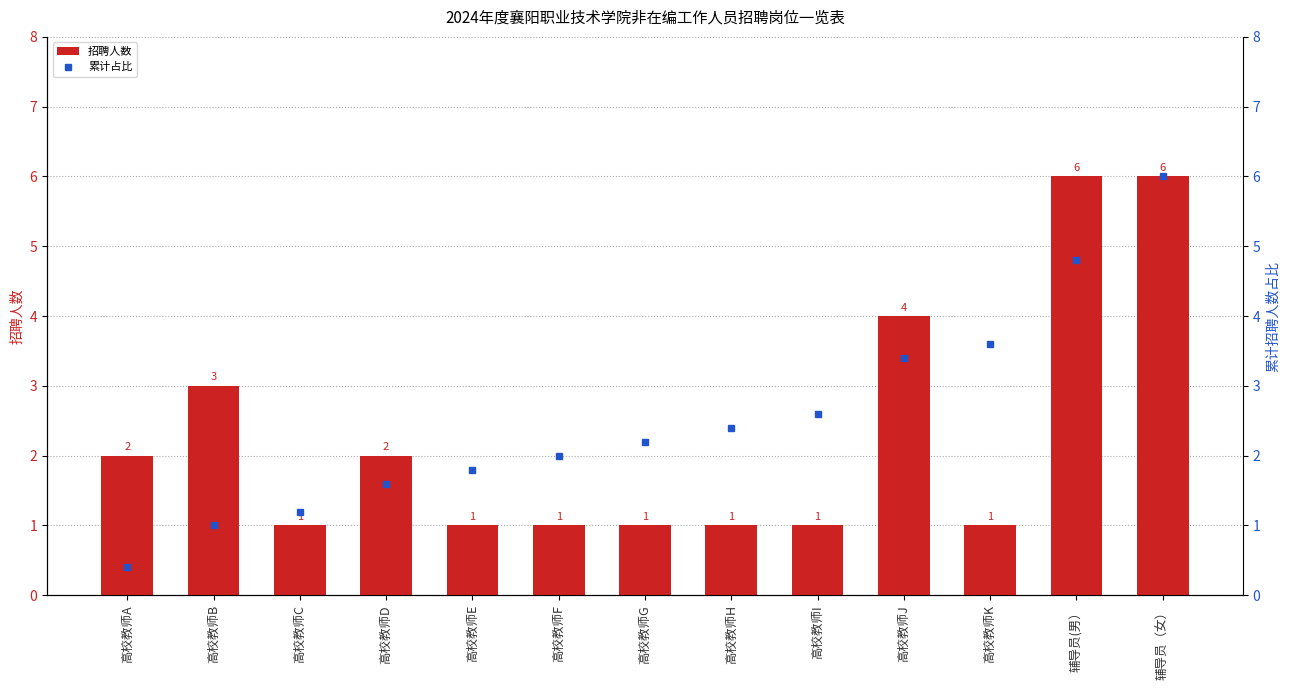

What is the greatest value displayed?

6.0